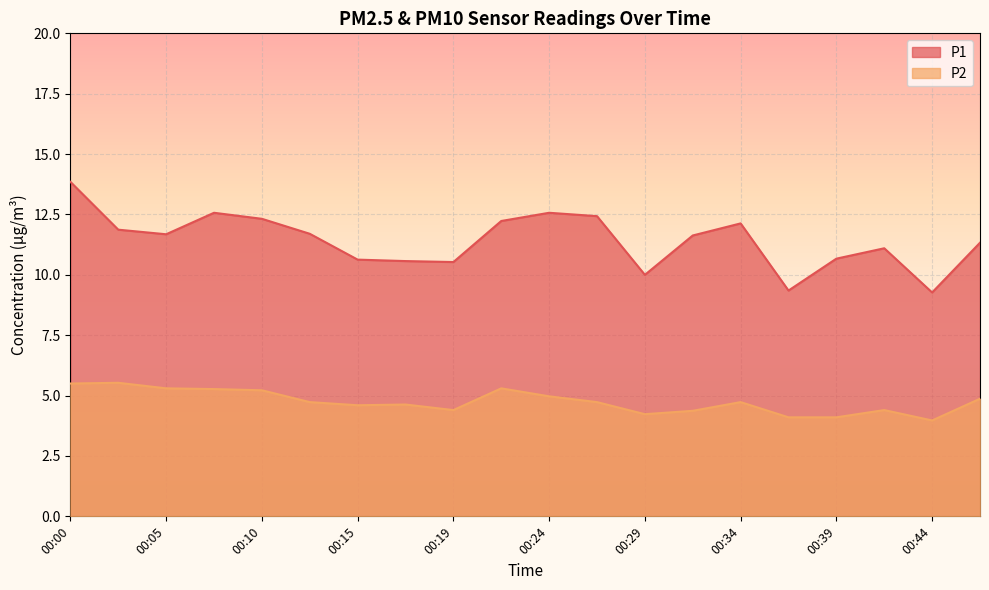

Reading left to right, list all the values displayed in this chart.

P1: 00:00=13.8	00:02=11.9	00:05=11.7	00:07=12.6	00:10=12.3	00:12=11.7	00:15=10.6	00:17=10.6	00:19=10.5	00:22=12.2	00:24=12.6	00:27=12.4	00:29=10.0	00:32=11.6	00:34=12.1	00:36=9.3	00:39=10.7	00:41=11.1	00:44=9.3	00:46=11.3
P2: 00:00=5.5	00:02=5.5	00:05=5.3	00:07=5.3	00:10=5.2	00:12=4.7	00:15=4.6	00:17=4.6	00:19=4.4	00:22=5.3	00:24=5.0	00:27=4.7	00:29=4.2	00:32=4.4	00:34=4.7	00:36=4.1	00:39=4.1	00:41=4.4	00:44=4.0	00:46=4.9